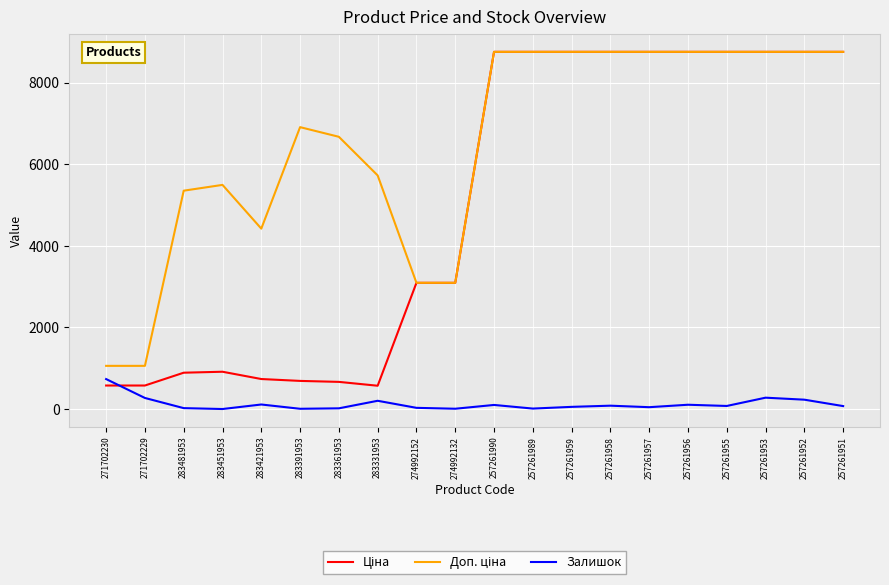

Which category has the highest value in the Залишок series?

271702230